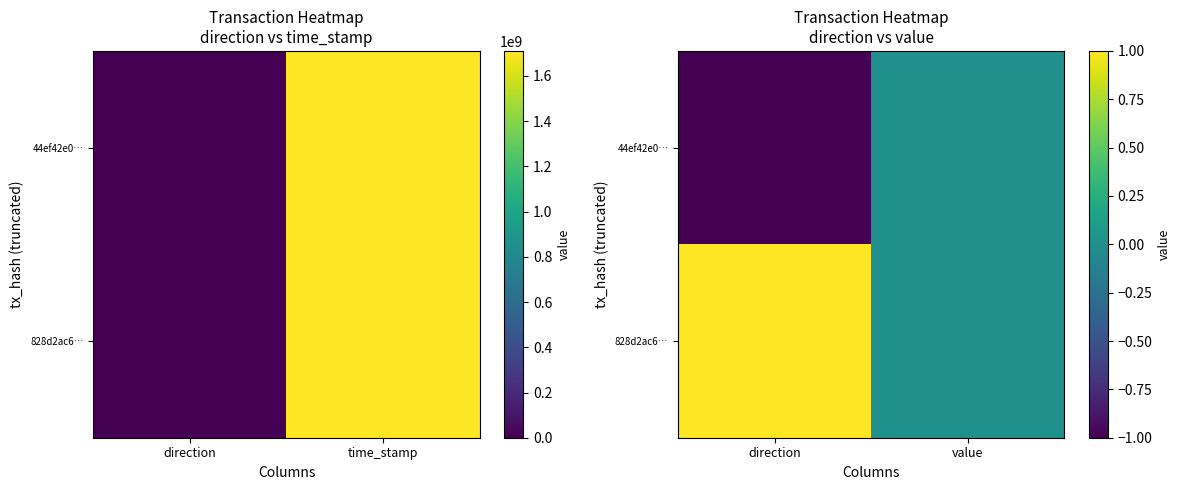

Between direction and value, which series saw the biggest shift?

44ef42e0…